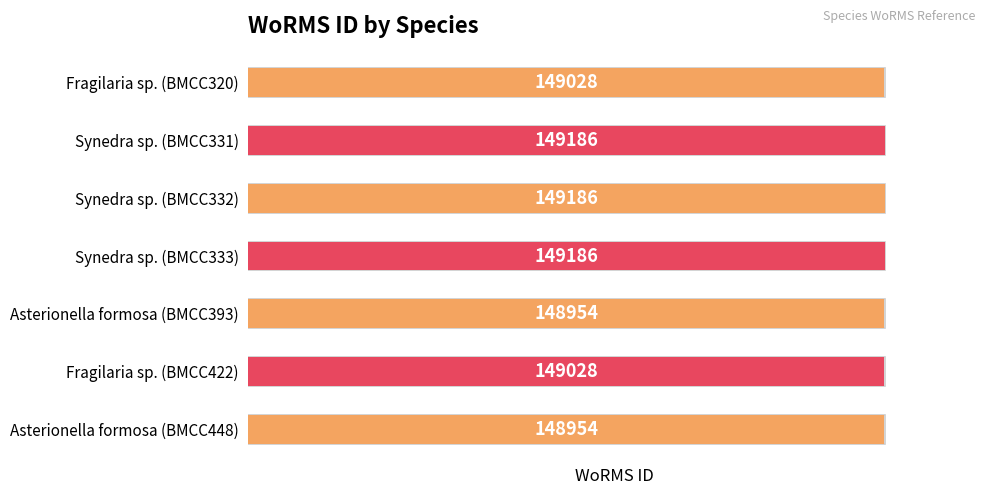

What is the value of the 7th bar from the left?

148954